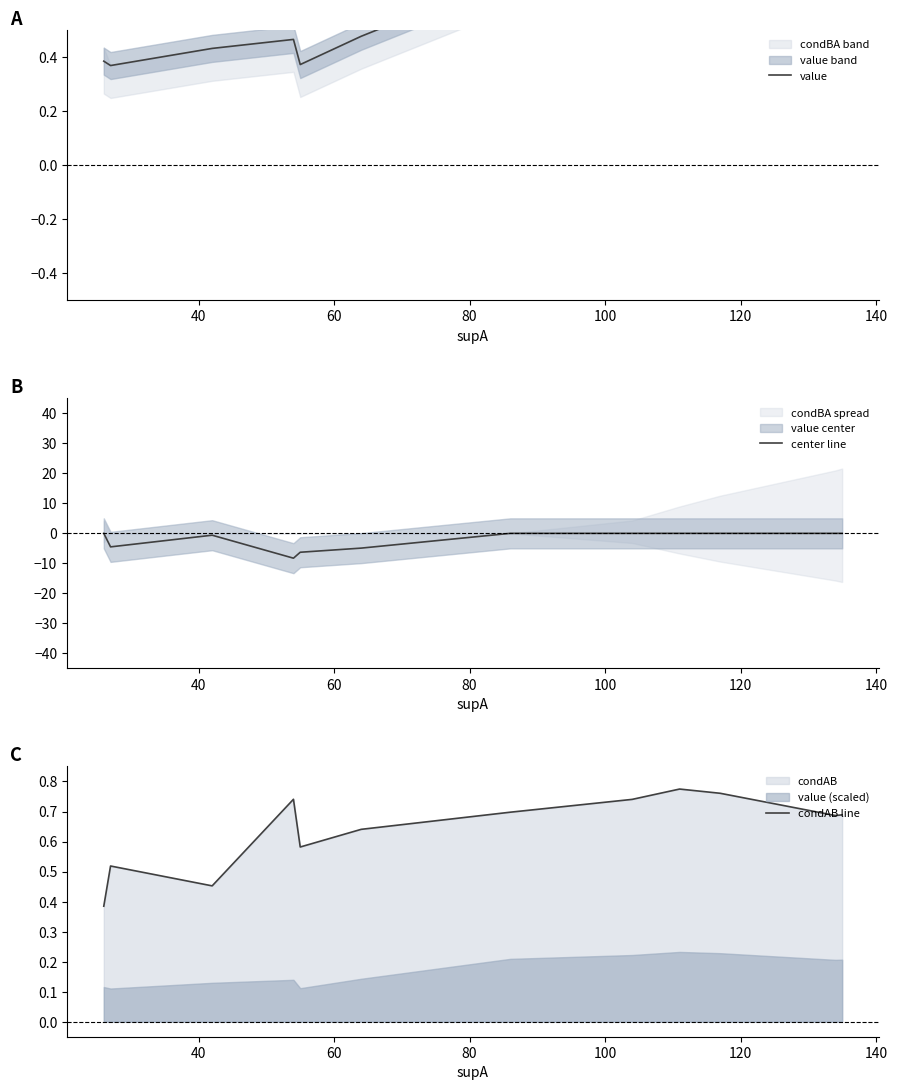

What is the average value of the condAB line series?

0.6